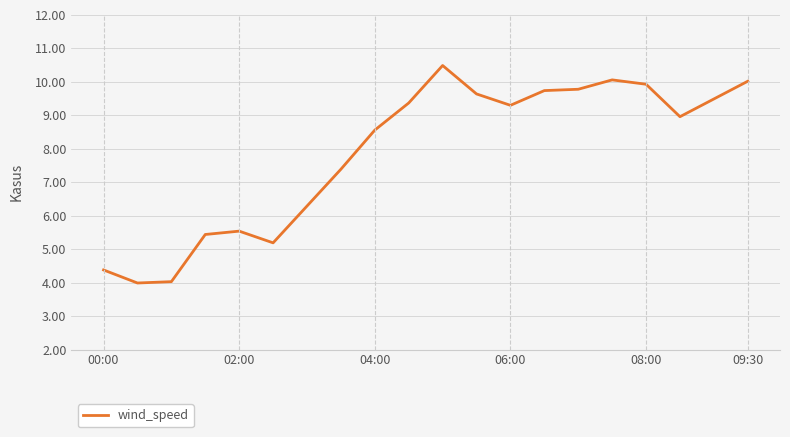

What is the smallest value displayed?

4.0